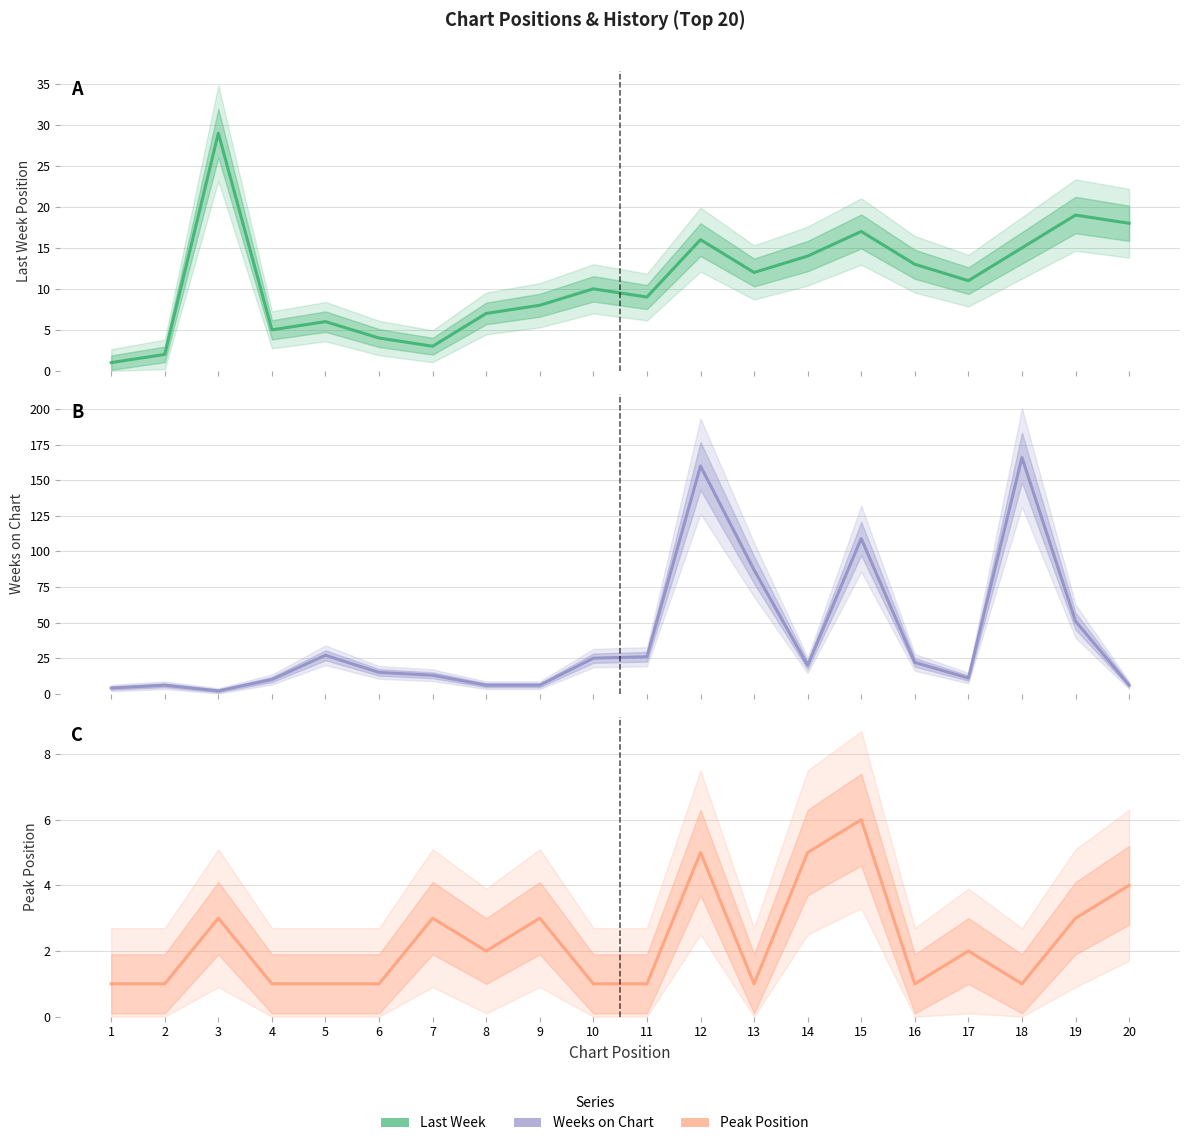

At 10, list the series in order from largest to smallest.

Weeks on Chart, Last Week, Peak Position